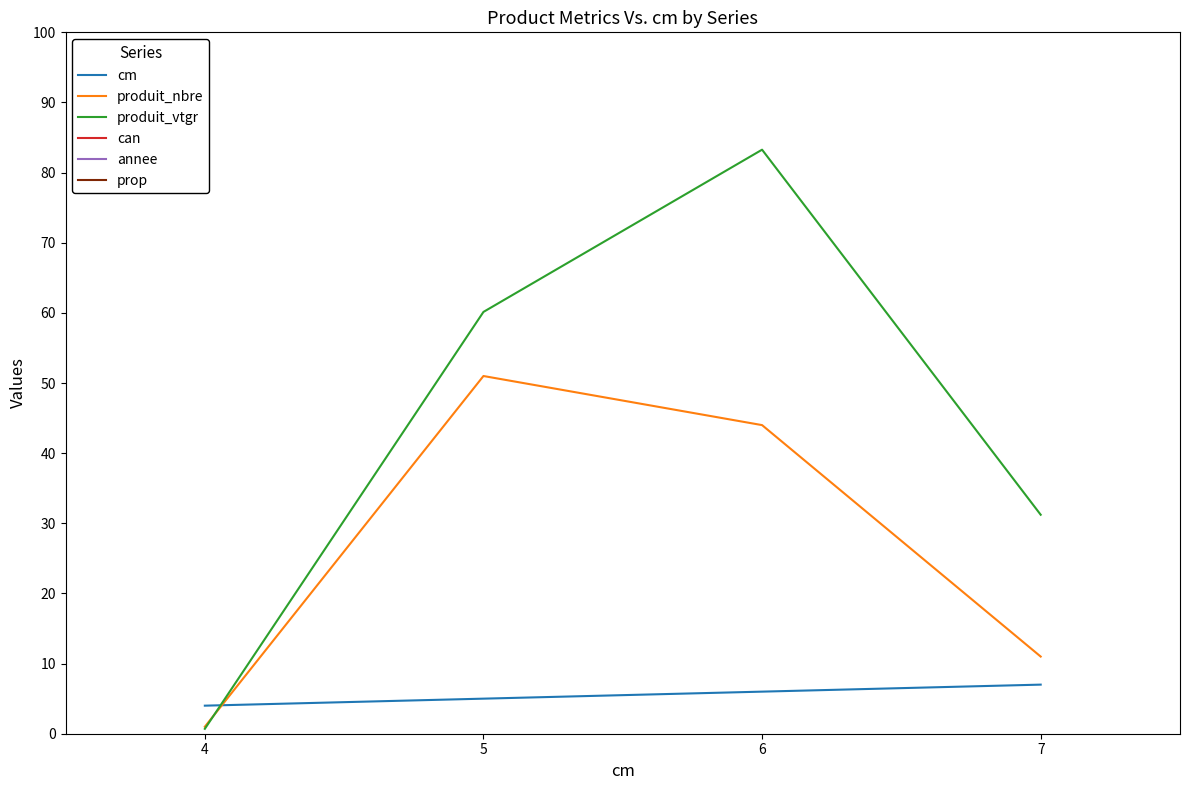

True or false: produit_nbre and annee intersect in this chart.

False